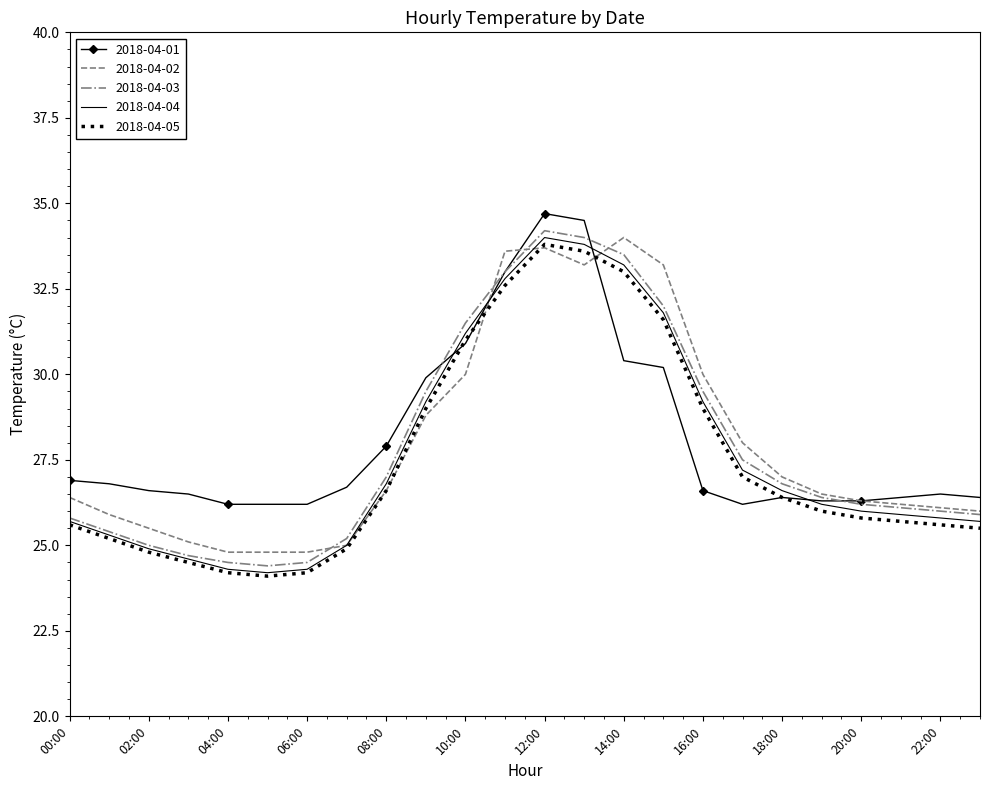

What is the minimum value for 2018-04-01?

26.2